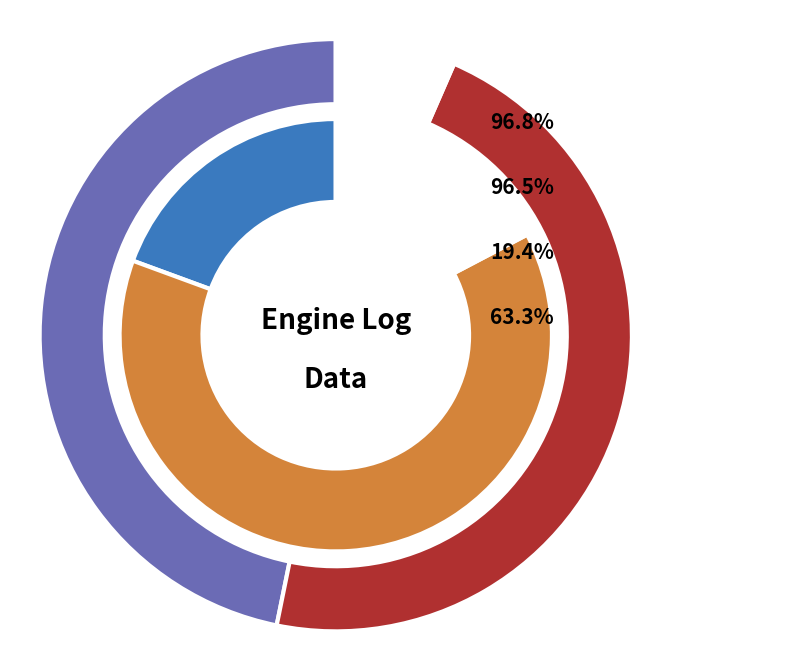

What percentage is NOT represented by 4?

97.3%